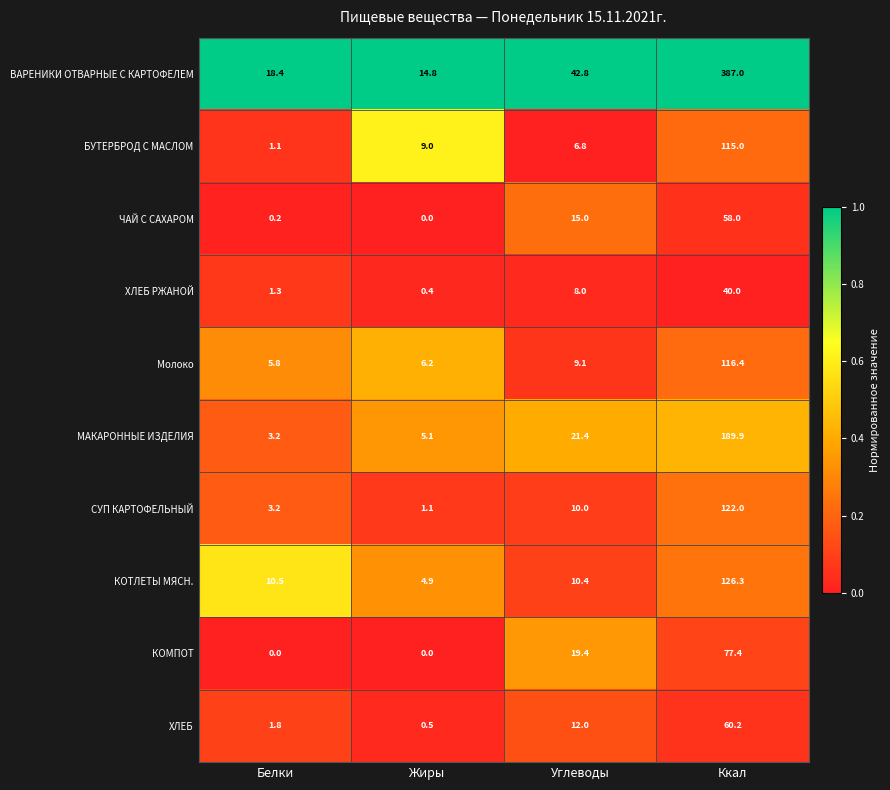

What is the difference between the maximum and second lowest values in the ХЛЕБ РЖАНОЙ series?

38.7